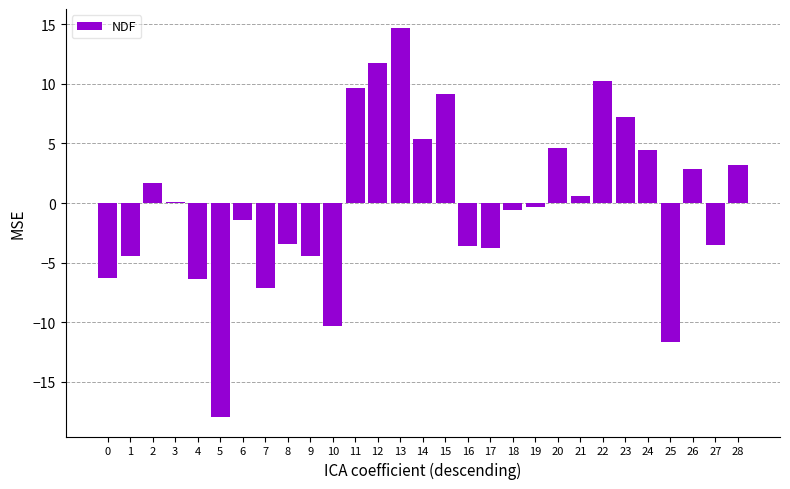

How many distinct data groups are displayed?

1